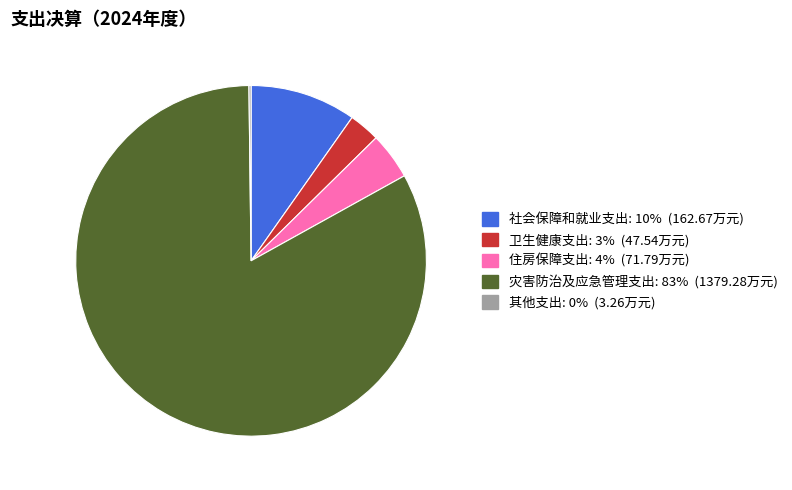

Which slice represents more than half of the pie?

灾害防治及应急管理支出